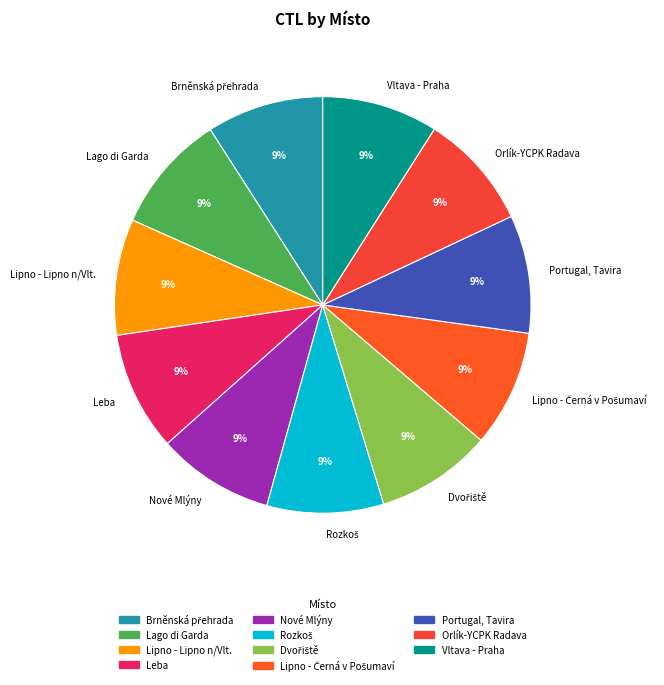

Does Portugal, Tavira account for over 50% of the chart?

No